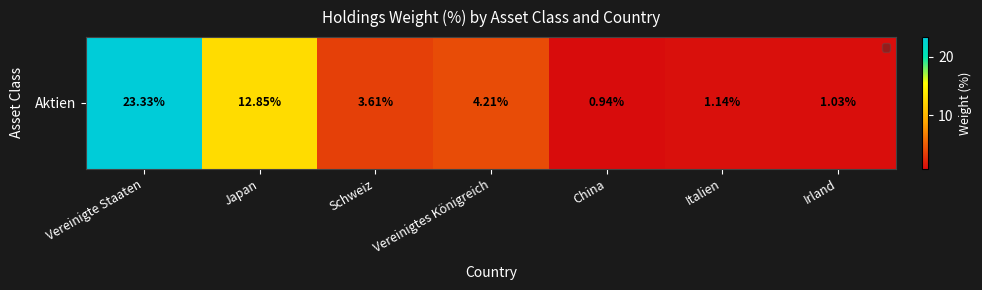

What is the smallest value displayed?

0.9